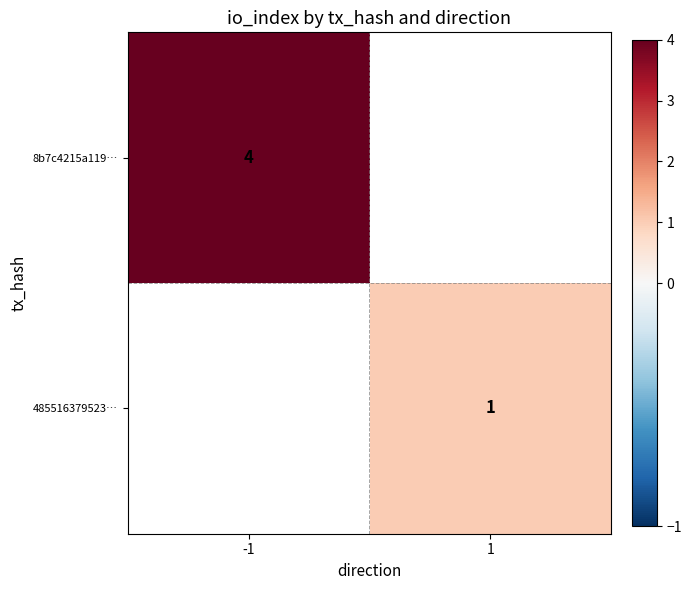

The 485516379523… series shows 1 at 1. True or false?

True